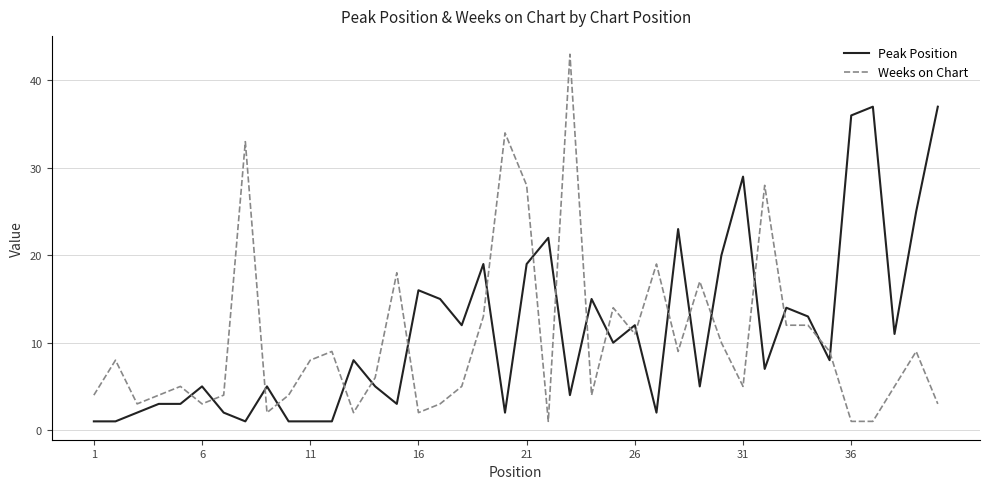

What is the maximum value shown in the chart?

43